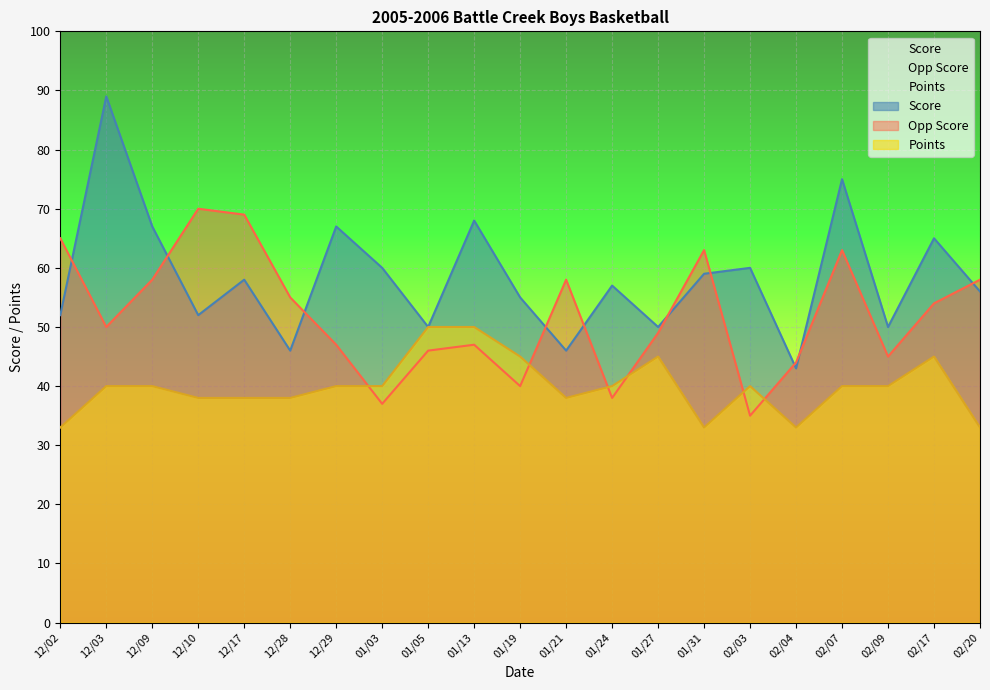

Which series has the largest total across all categories?

Score